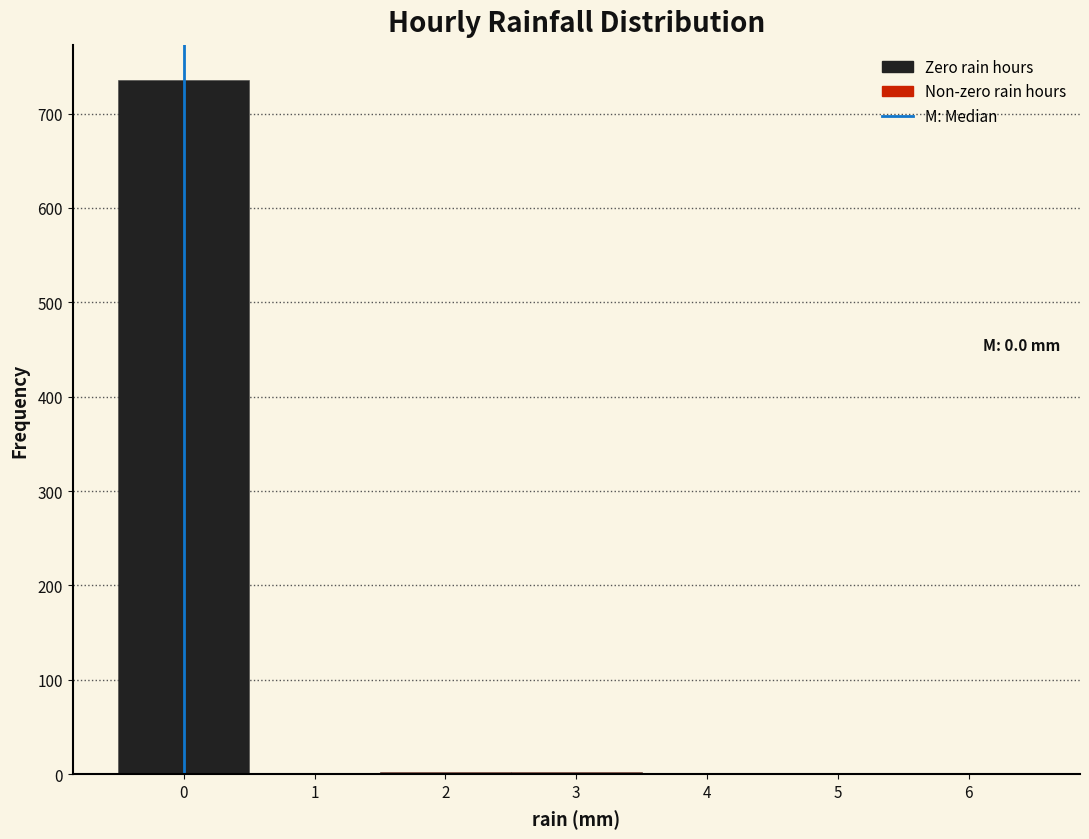

Over which range of the x-axis is the bar tallest?

-0.5 to 0.5